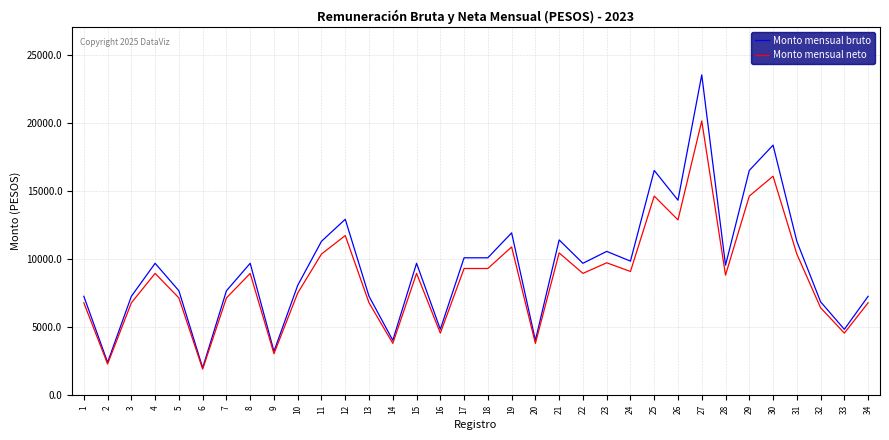

Which category has the highest value in the Monto mensual neto series?

27